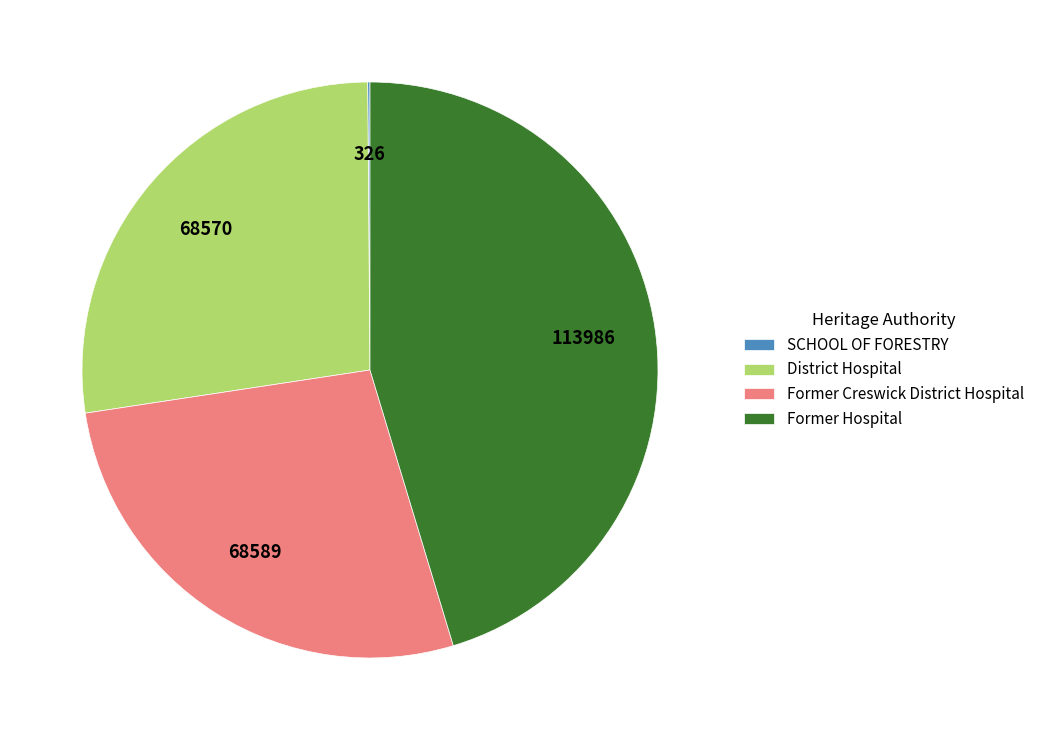

The Former Hospital slice represents 39% of the pie. True or false?

False